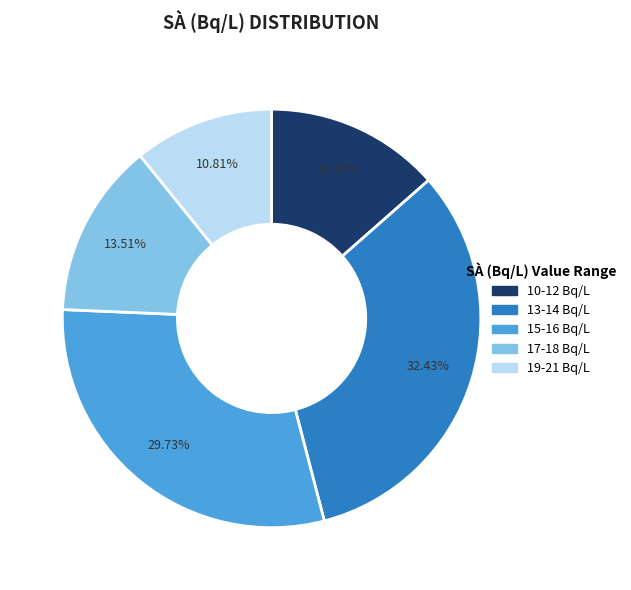

Is there any slice that represents more than half of the pie?

No